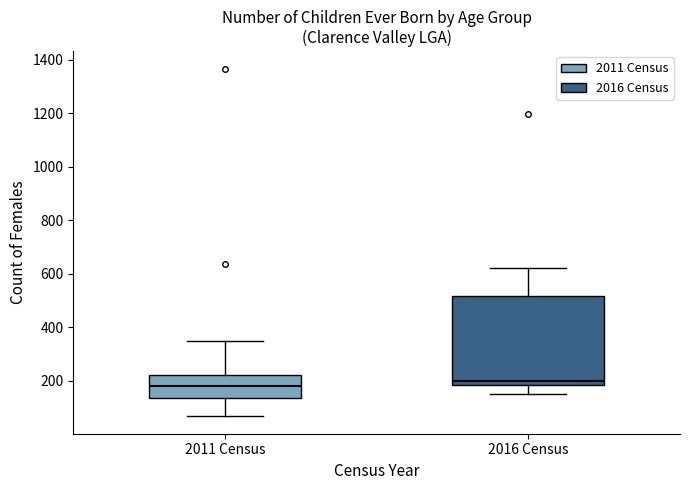

Reading left to right, read every box against the y-axis: the position of its median line, the range the box covers, and the ends of its whiskers. The values are not printed on the chart, so give them approximately, as read against the axis.

2011 Census: median 180, box 140 to 220, whiskers 60 to 340
2016 Census: median 200, box 180 to 520, whiskers 160 to 620